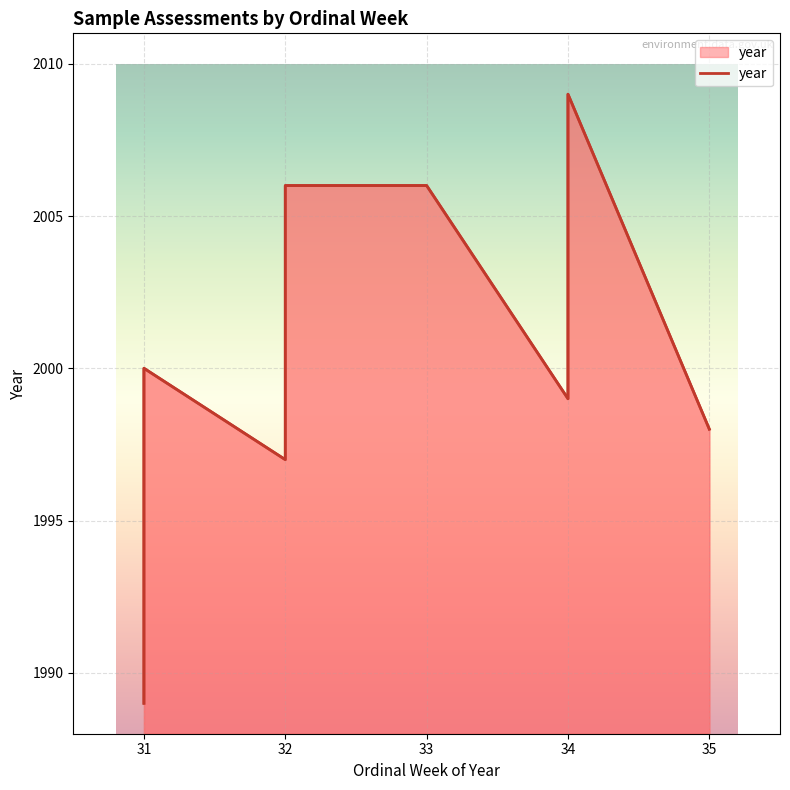

True or false: the data has more than 0 interior local peaks.

True